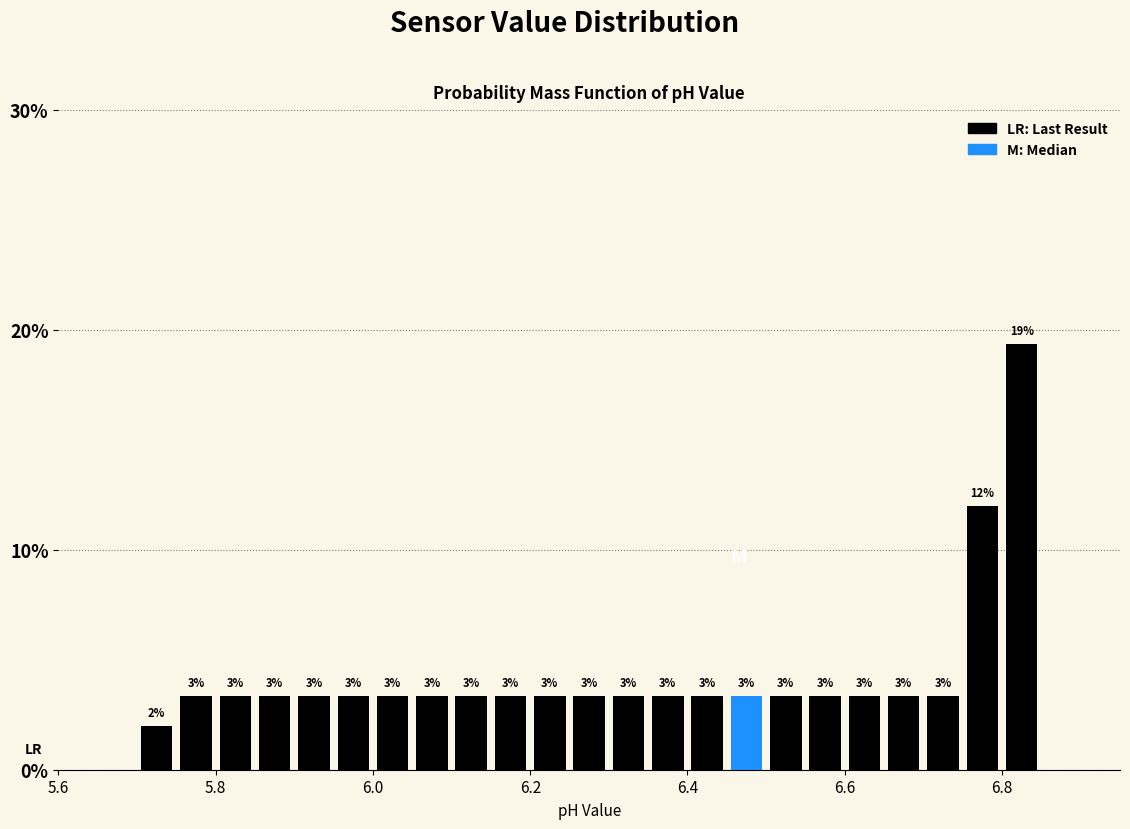

Around what value on the x-axis is the tallest bar? Give the approximate position of its centre, as read against the axis.

6.82